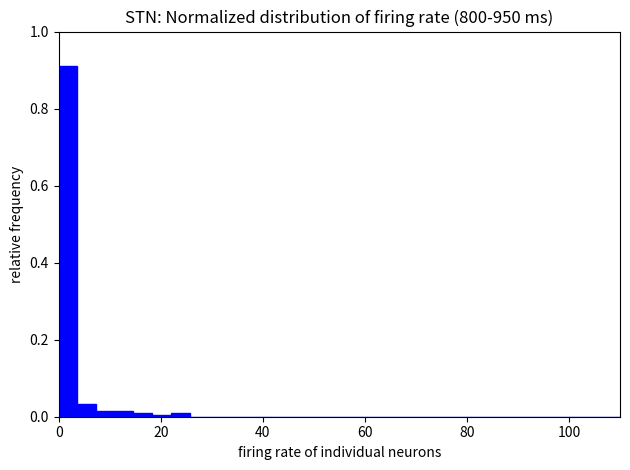

Around what value on the x-axis is the tallest bar? Give the approximate position of its centre, as read against the axis.

2